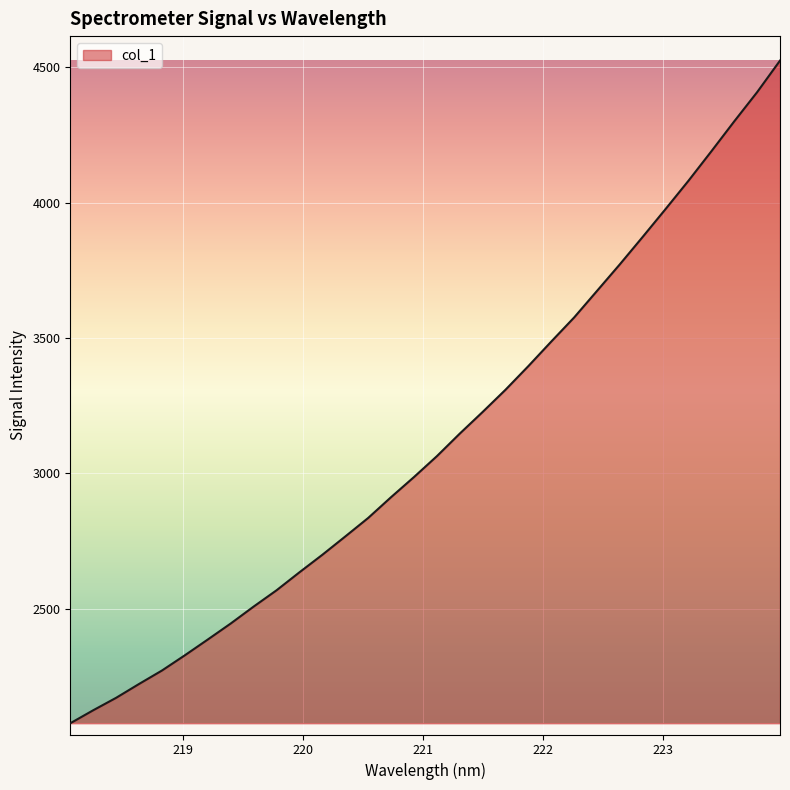

What is the greatest value displayed?

4525.3